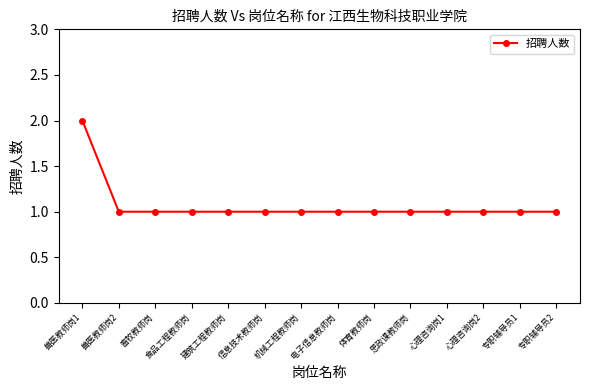

What is the label of the 3rd point from the left?

畜牧教师岗